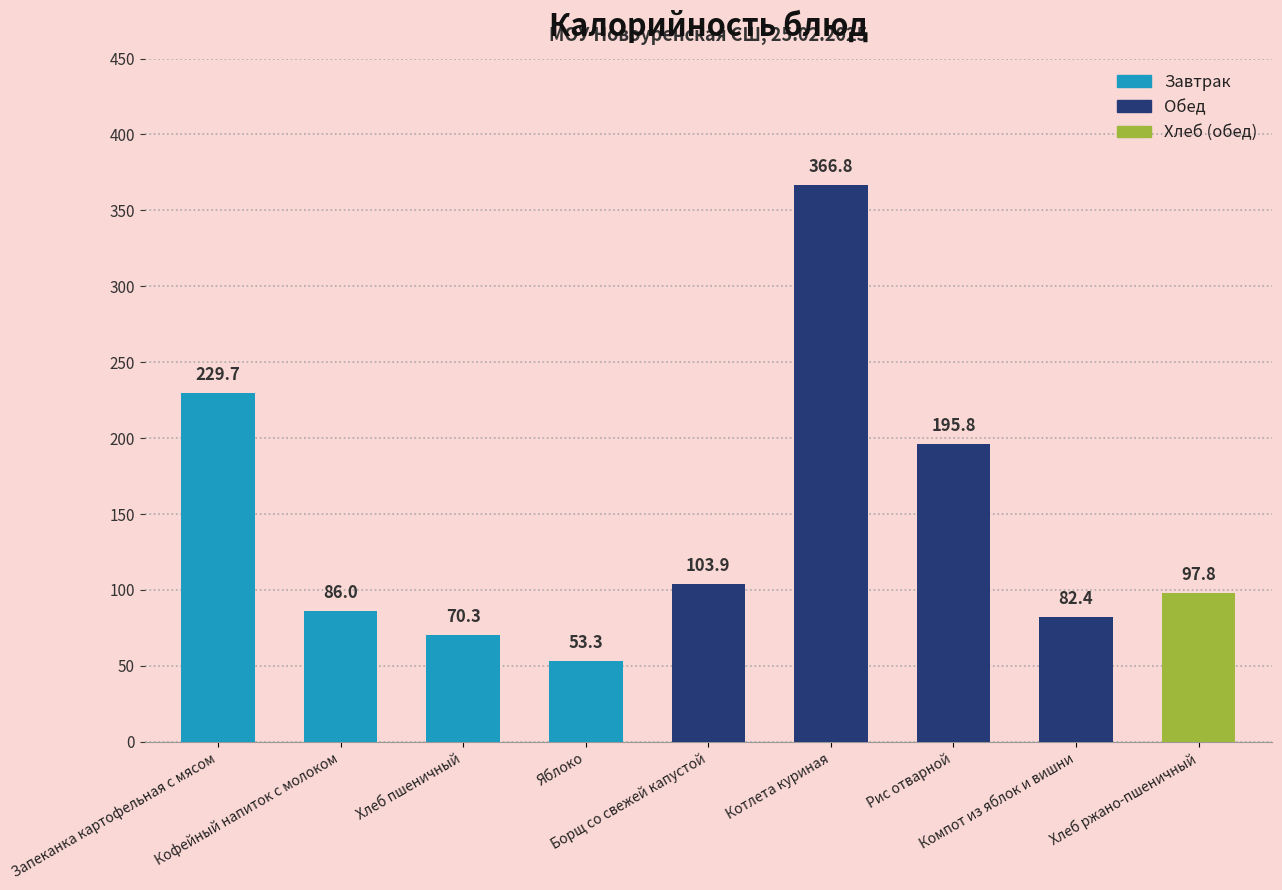

What is the difference between the second highest and minimum values?

176.4